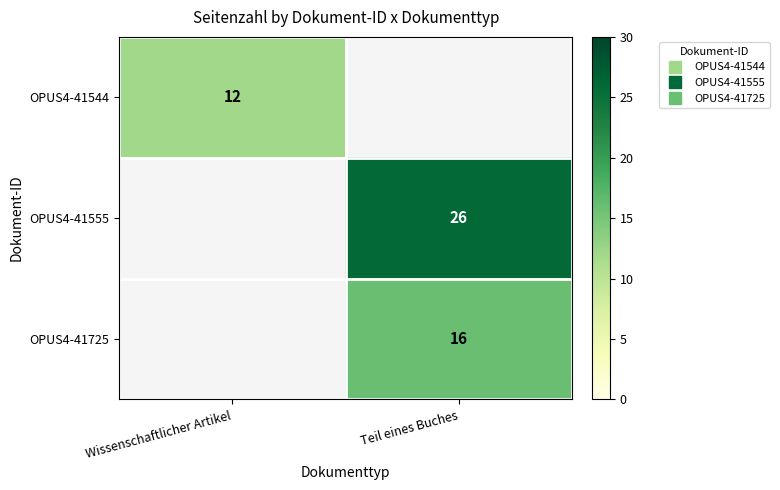

List the labels in order of OPUS4-41555 value, smallest first.

Wissenschaftlicher Artikel, Teil eines Buches